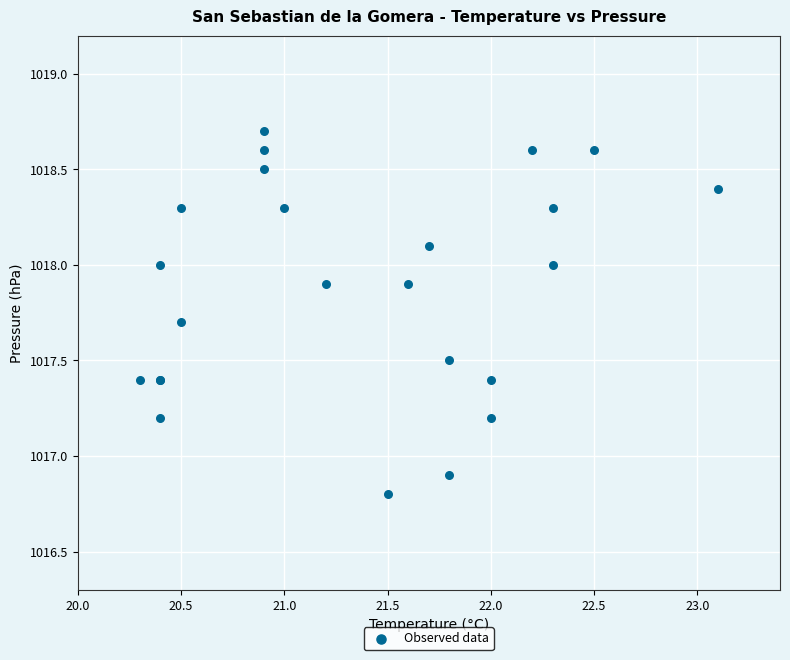

What Y value in the scatter plot is closest to 1017?

1016.9